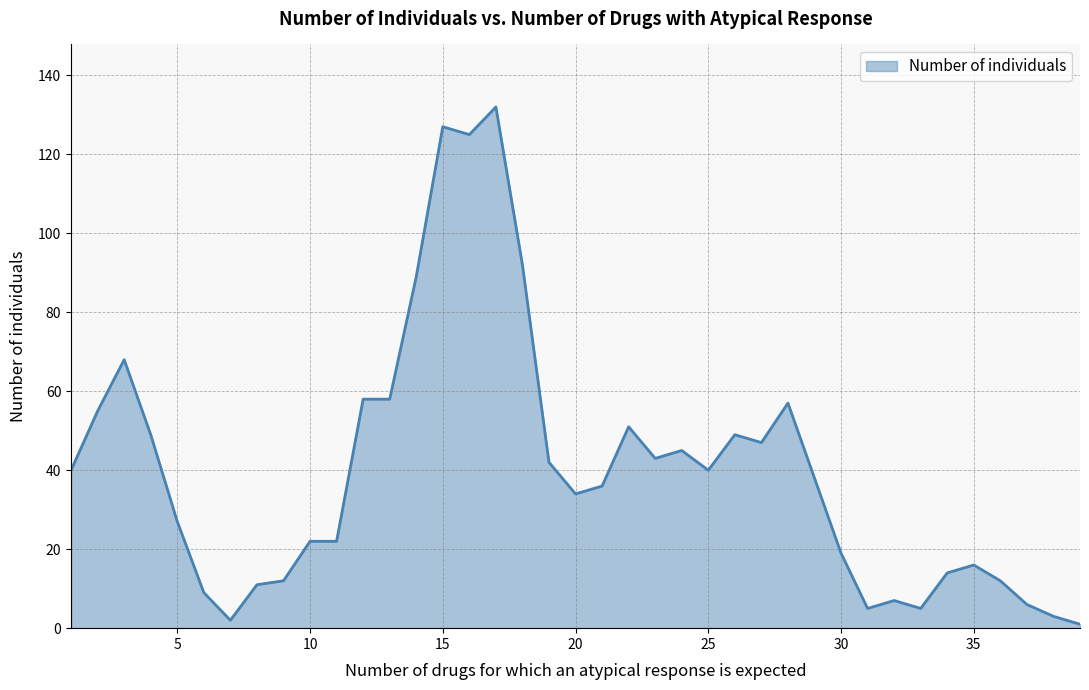

What is the greatest value displayed?

132